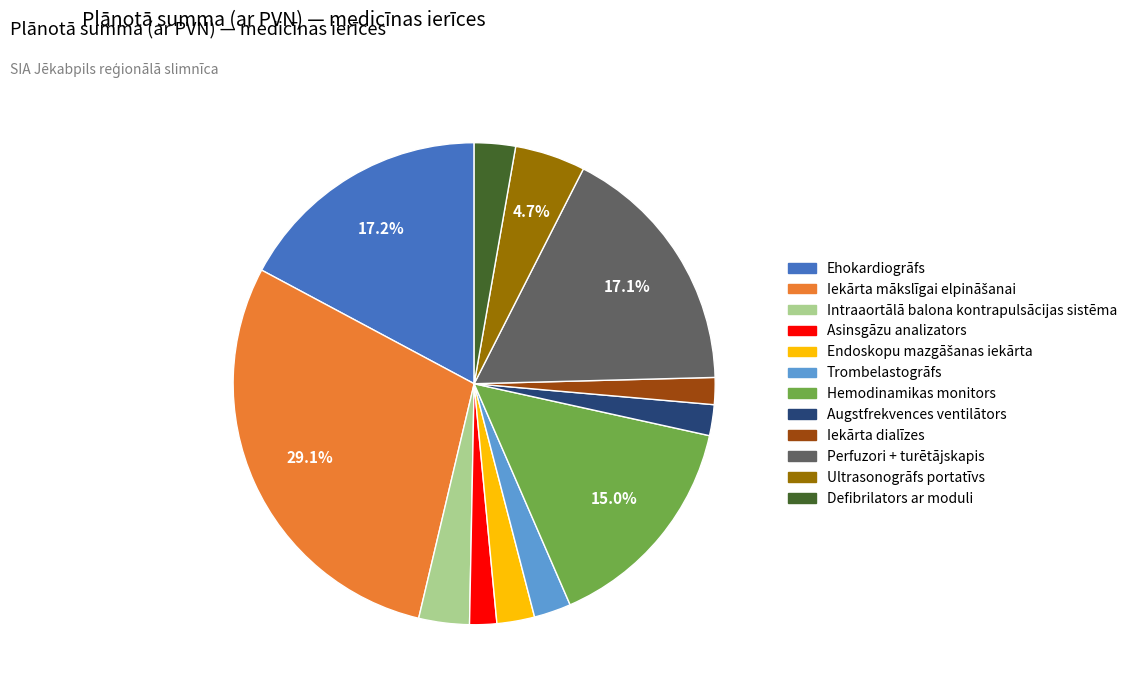

Between Intraaortālā balona kontrapulsācijas sistēma and Defibrilators ar moduli, which is larger?

Intraaortālā balona kontrapulsācijas sistēma